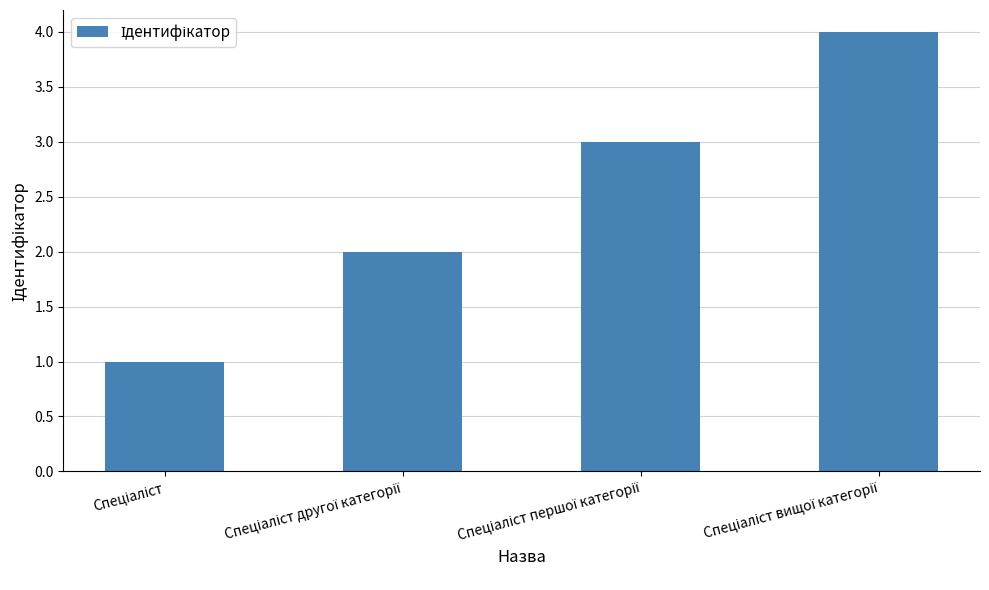

What is the maximum value shown in the chart?

4